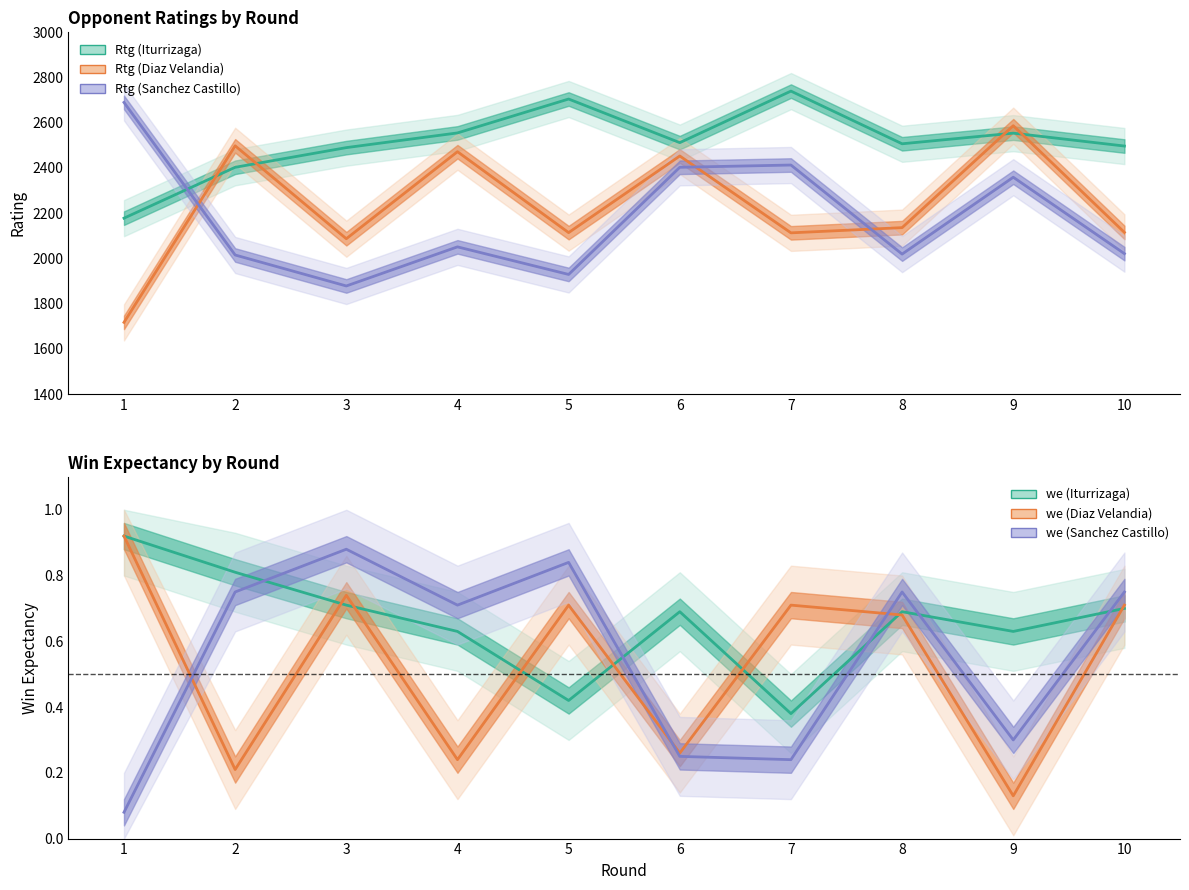

At which category is the sum across all series the highest?

9